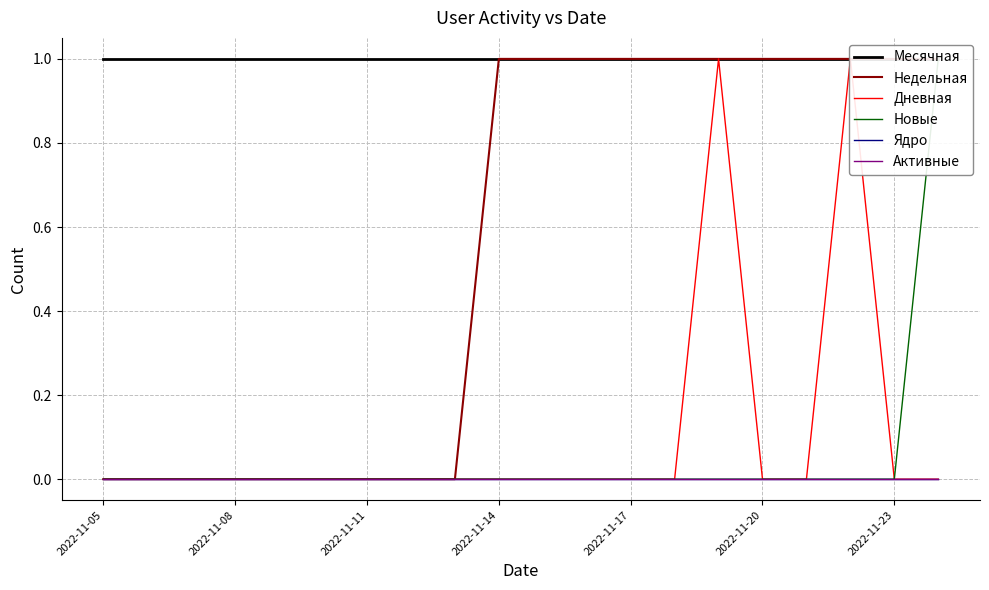

Between 10 and 2022-11-11, which is larger?

10